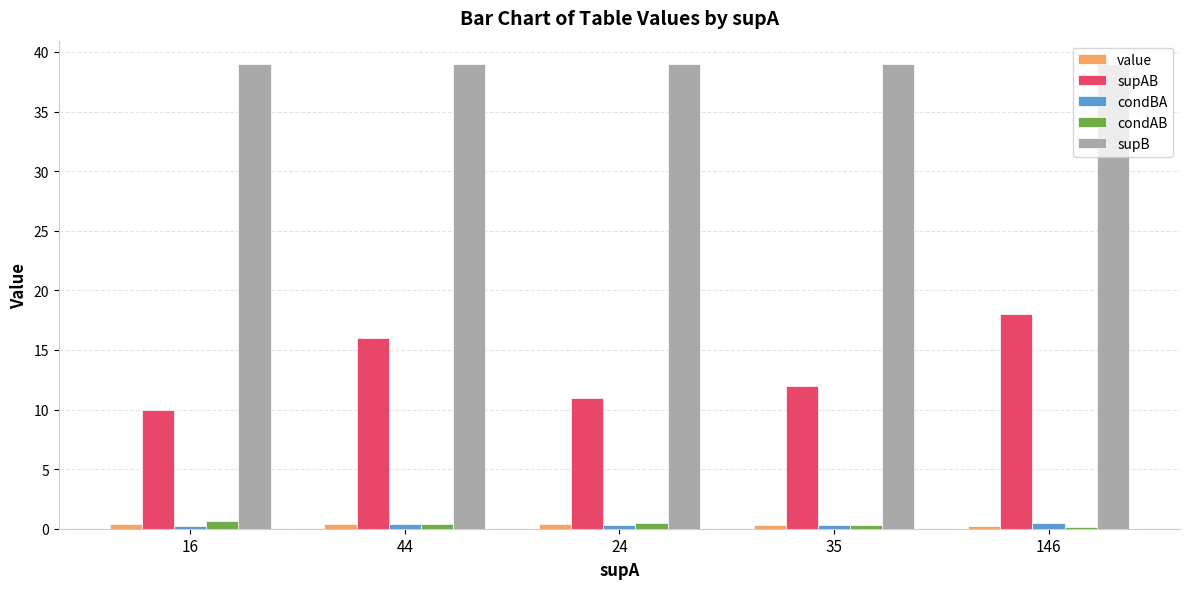

How many data points in supAB are less than 12?

2